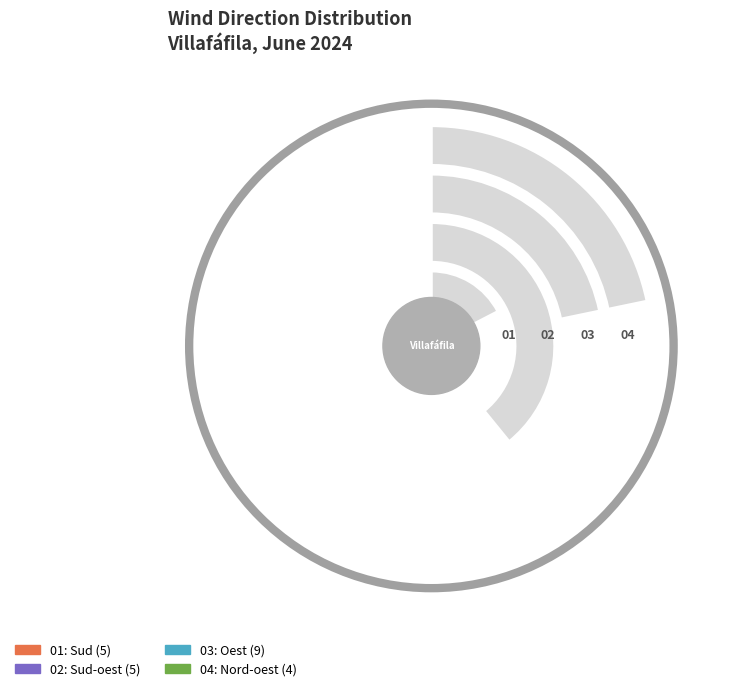

Is it true that Sud-oest is 13% of the pie?

False